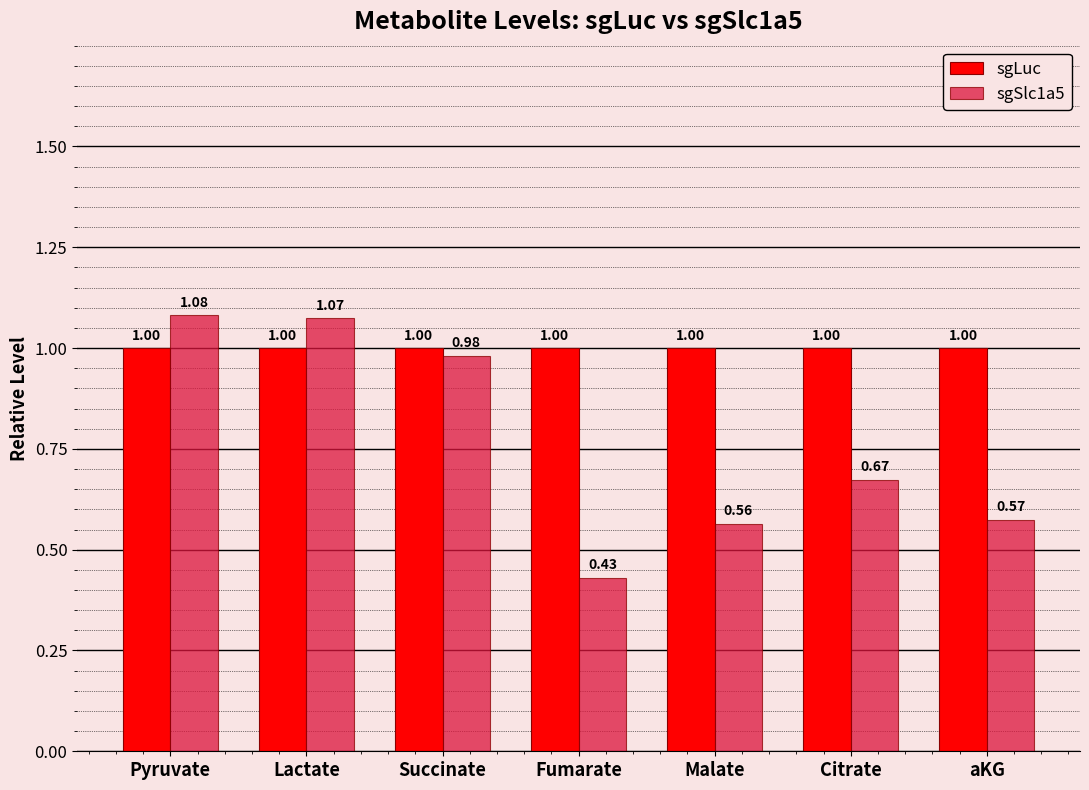

How many groups of bars are there?

7